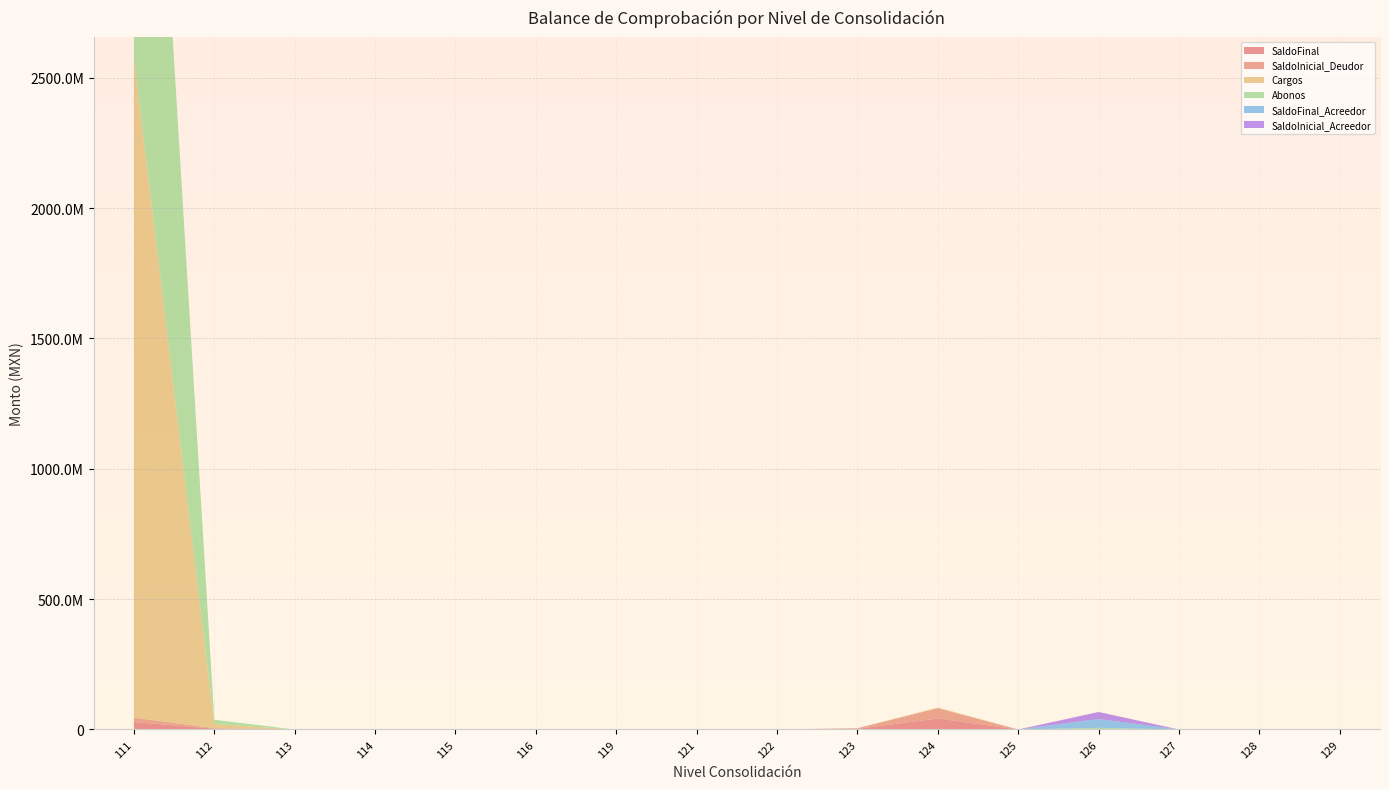

Reading right to left, list all the values displayed in this chart.

SaldoFinal: 0.0	0.0	0.0	-33571870.3	0.0	42158378.7	2410000.0	0.0	0.0	0.0	-221.6	0.0	0.0	0.0	2605350.8	28737892.3
SaldoInicial_Deudor: 0.0	0.0	0.0	0.0	0.0	39136702.3	2410000.0	0.0	0.0	0.0	0.0	0.0	0.0	0.0	2089778.6	16636986.2
Cargos: 0.0	0.0	0.0	0.0	0.0	3021676.4	0.0	0.0	0.0	0.0	0.0	0.0	0.0	0.0	16549867.0	2529902353.4
Abonos: 0.0	0.0	0.0	6543683.1	0.0	0.0	0.0	0.0	0.0	0.0	221.6	0.0	0.0	0.0	16034294.8	2517801447.3
SaldoFinal_Acreedor: 0.0	0.0	0.0	33571870.3	0.0	0.0	0.0	0.0	0.0	0.0	221.6	0.0	0.0	0.0	0.0	0.0
SaldoInicial_Acreedor: 0.0	0.0	0.0	27028187.3	0.0	0.0	0.0	0.0	0.0	0.0	0.0	0.0	0.0	0.0	0.0	0.0